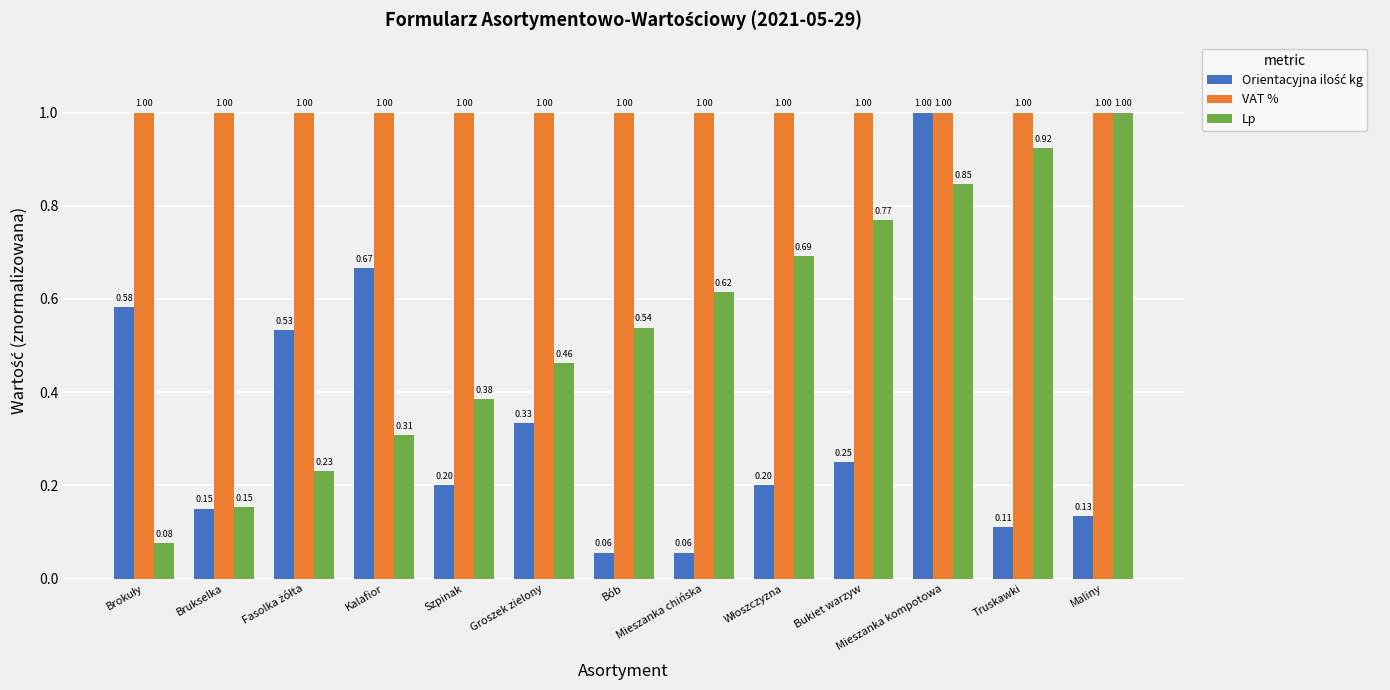

What is the sum of all Lp values?

7.0